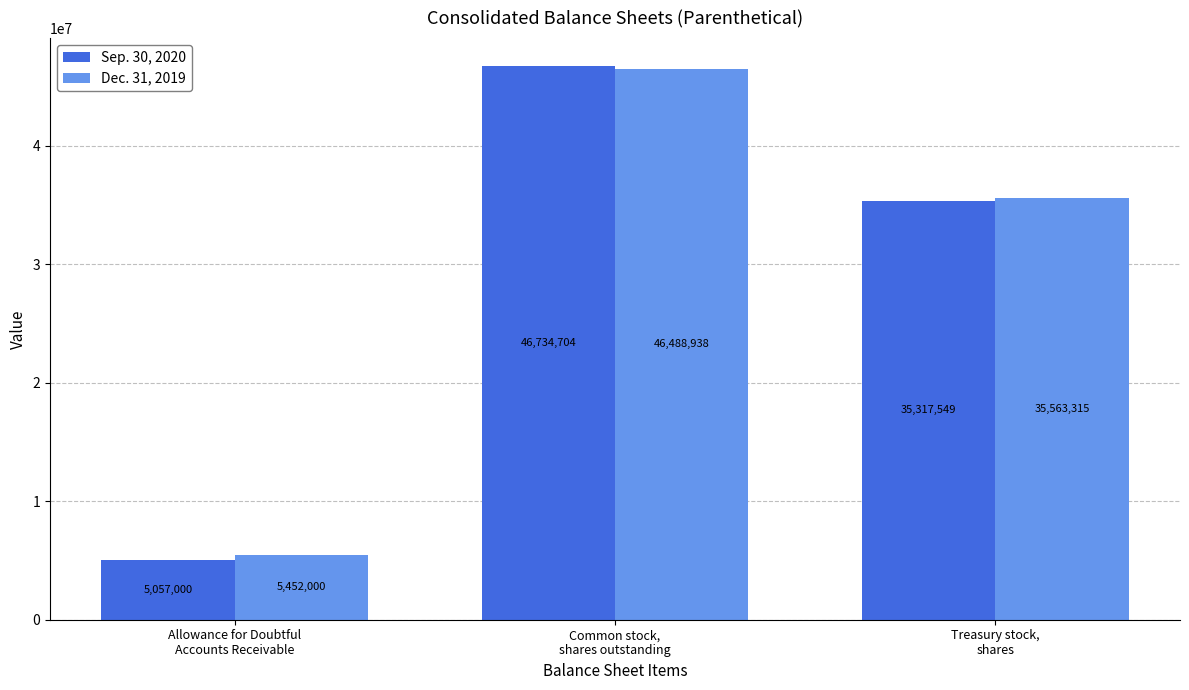

List the series in order of their overall mean, highest first.

Dec. 31, 2019, Sep. 30, 2020